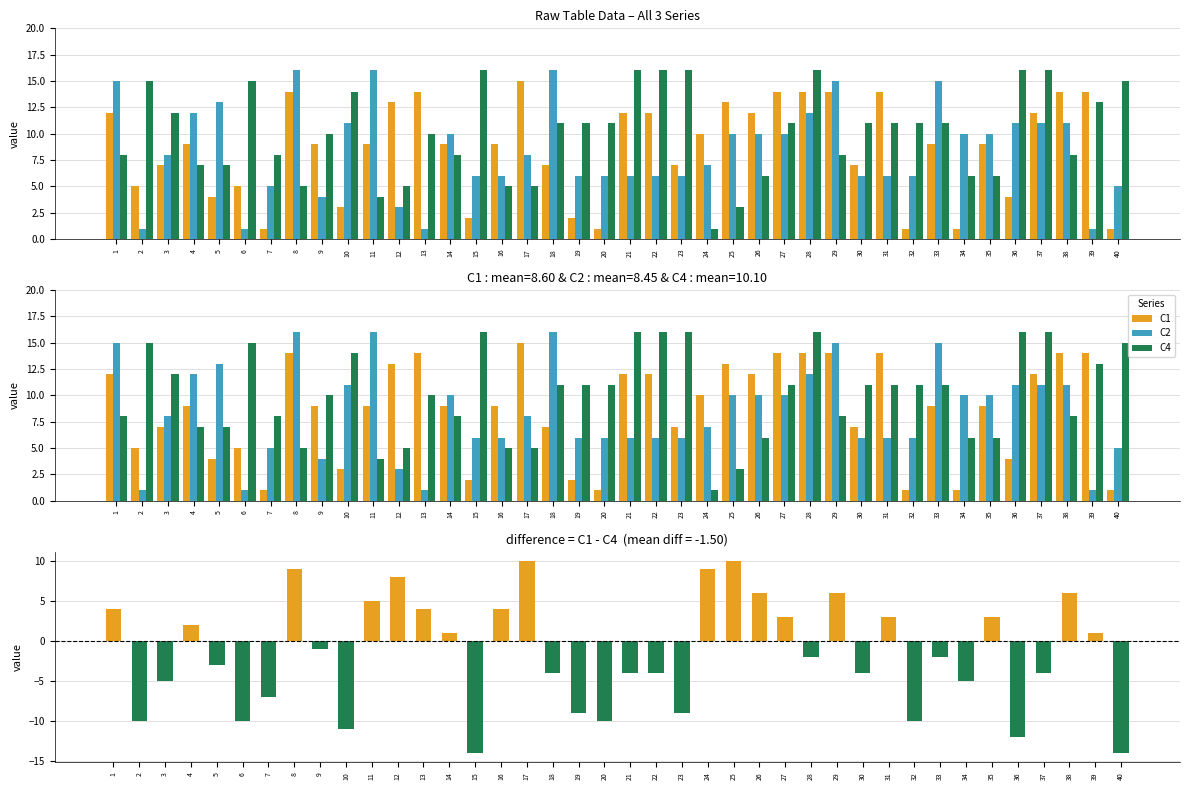

Reading right to left, list all the values displayed in this chart.

C1: 1	14	14	12	4	9	1	9	1	14	7	14	14	14	12	13	10	7	12	12	1	2	7	15	9	2	9	14	13	9	3	9	14	1	5	4	9	7	5	12
C2: 5	1	11	11	11	10	10	15	6	6	6	15	12	10	10	10	7	6	6	6	6	6	16	8	6	6	10	1	3	16	11	4	16	5	1	13	12	8	1	15
C4: 15	13	8	16	16	6	6	11	11	11	11	8	16	11	6	3	1	16	16	16	11	11	11	5	5	16	8	10	5	4	14	10	5	8	15	7	7	12	15	8
C1 - C4: -14	1	6	-4	-12	3	-5	-2	-10	3	-4	6	-2	3	6	10	9	-9	-4	-4	-10	-9	-4	10	4	-14	1	4	8	5	-11	-1	9	-7	-10	-3	2	-5	-10	4